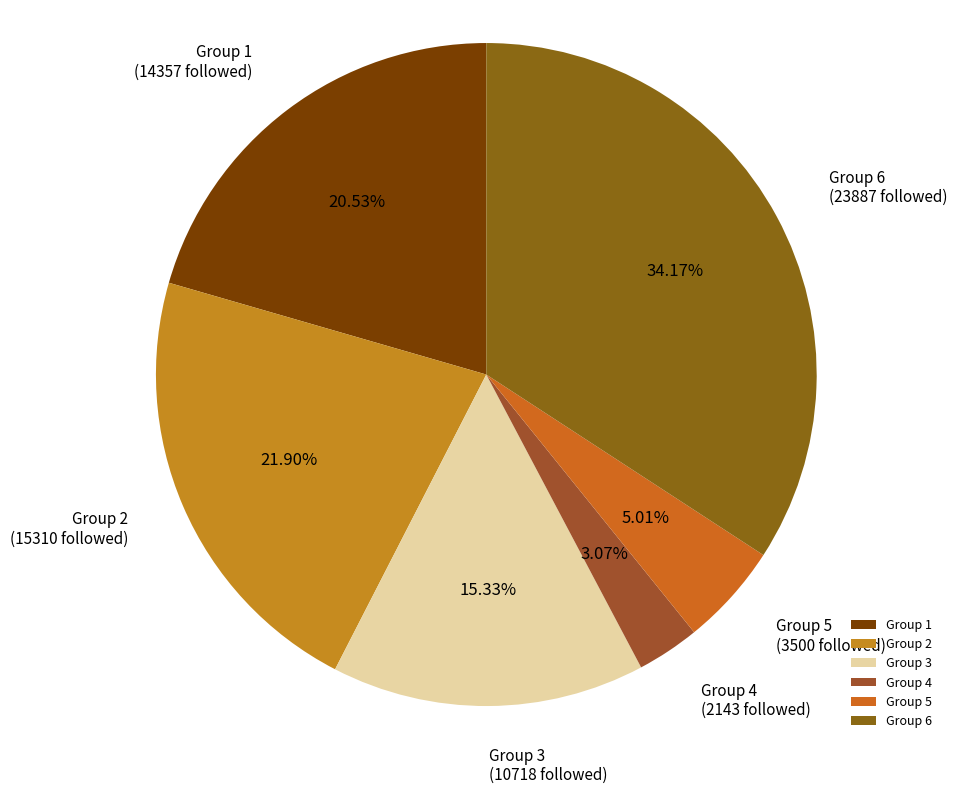

Count the number of slices in the pie.

6